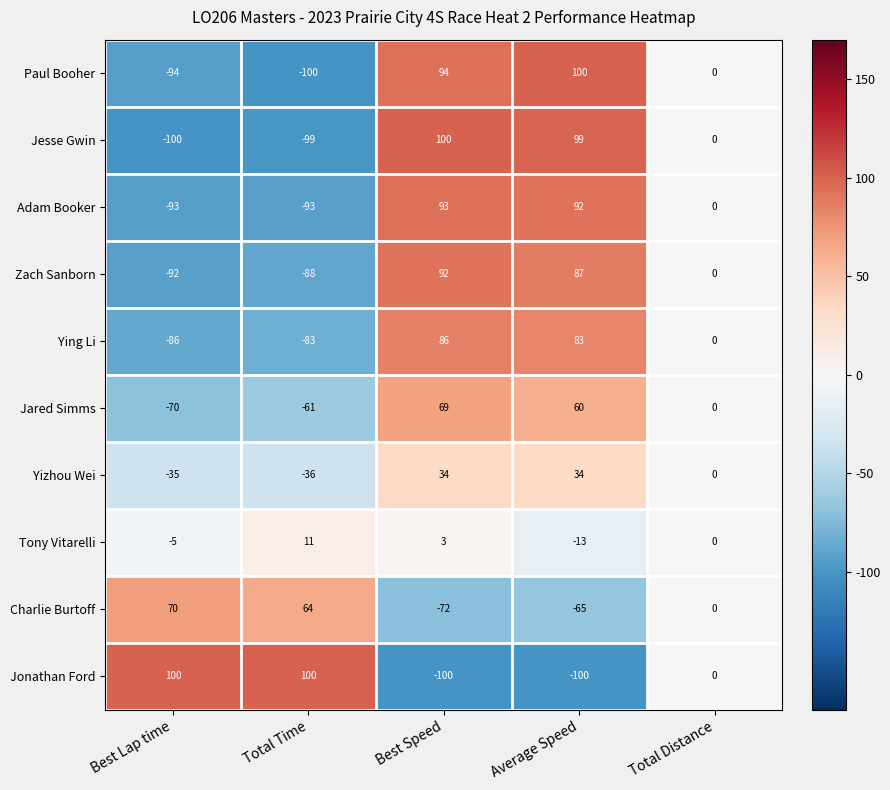

The value of Jonathan Ford at Total Distance is 0. True or false?

True